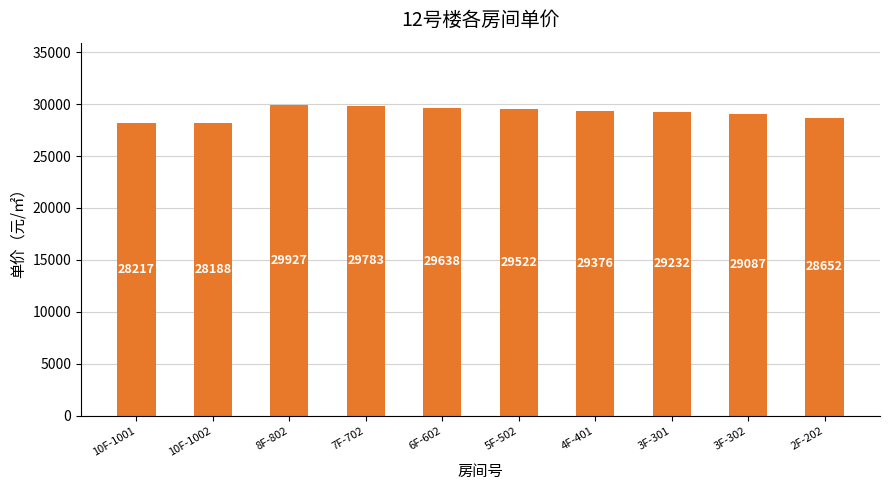

What is the label of the 3rd bar from the right?

3F-301